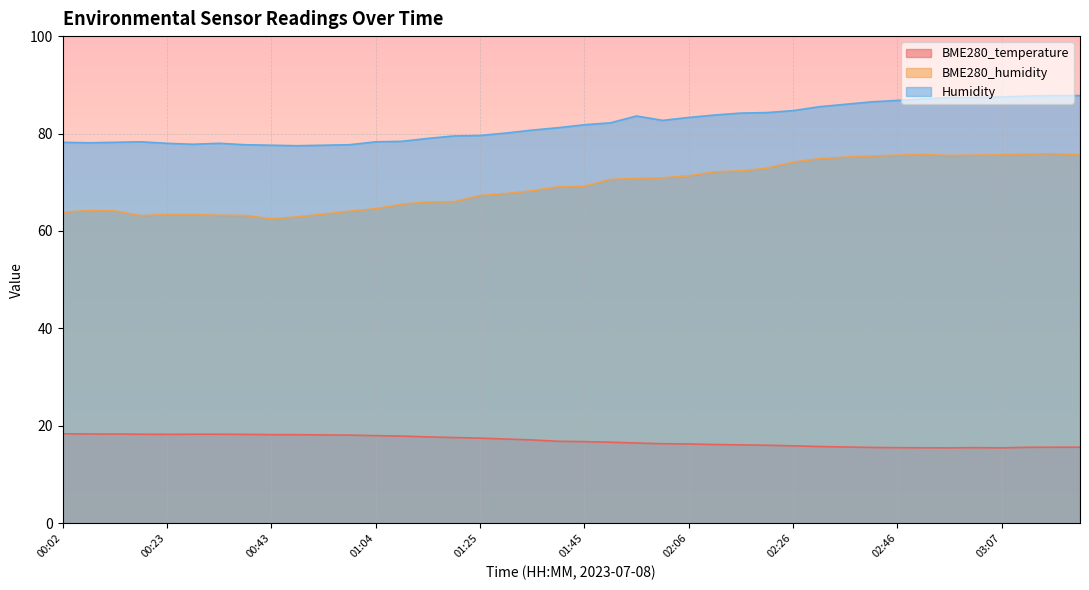

How many lines are shown in the chart?

3